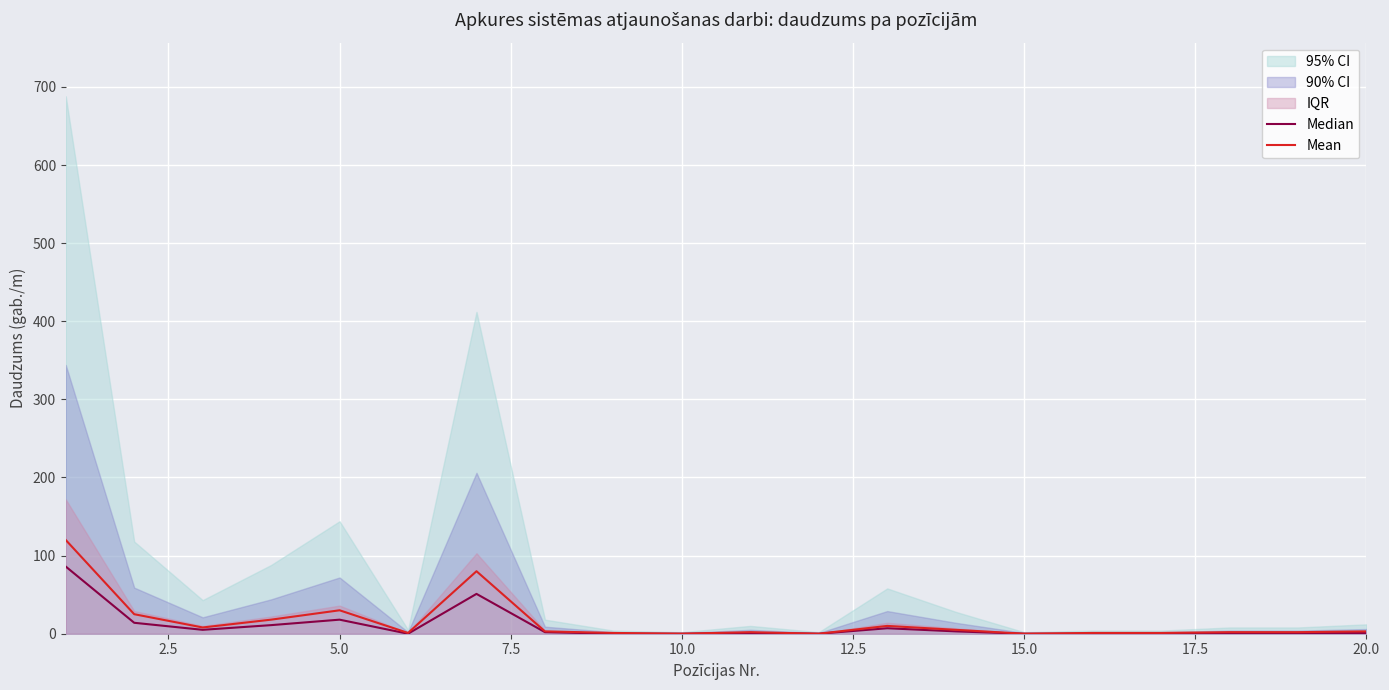

Reading left to right, list all the values displayed in this chart.

Median: 86	14	5	11	18	0	51	2	0	0	1	0	7	3	0	0	0	1	1	1
Mean: 120	25	8	18	30	1	80	3	1	0	2	0	10	5	0	1	1	2	2	3